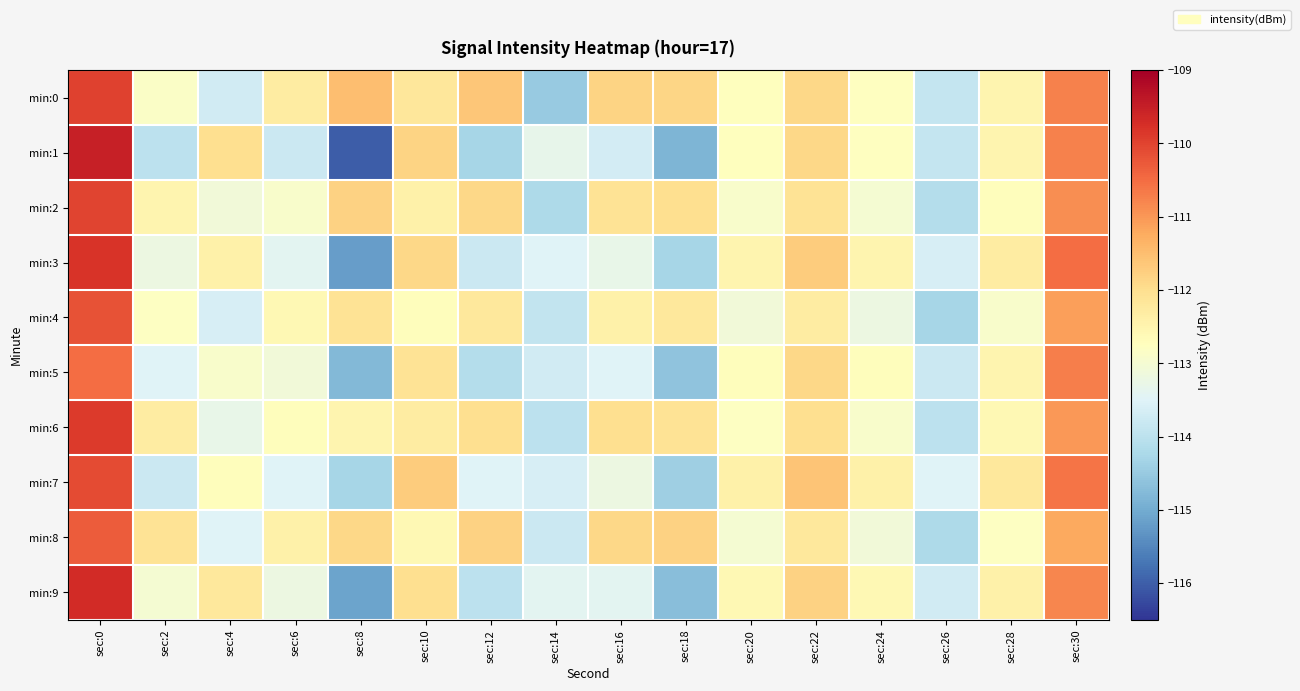

Which label corresponds to the largest value in the chart?

sec:0